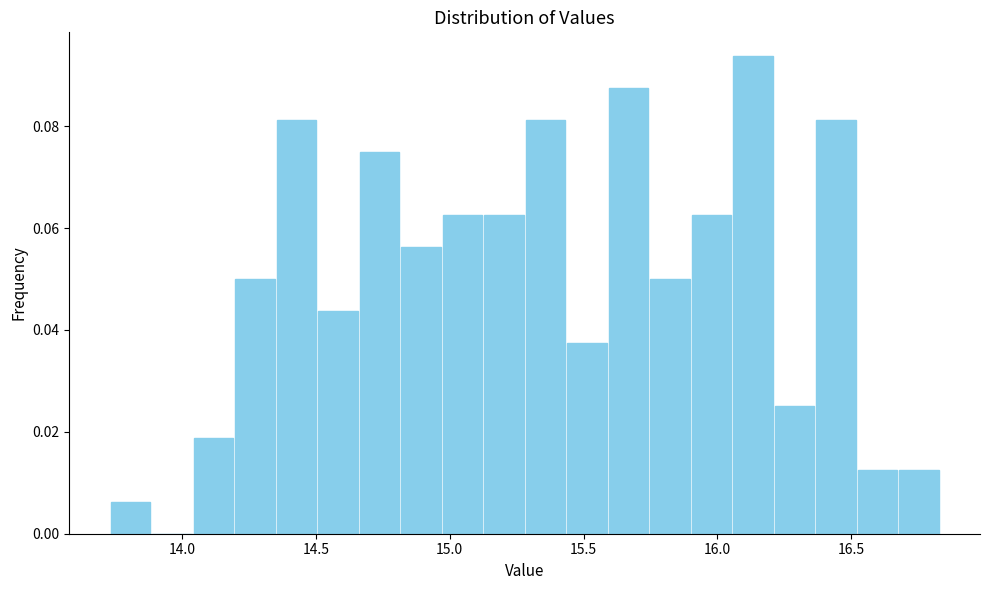

Read against the x-axis, roughly where is the centre of the tallest bar?

16.15